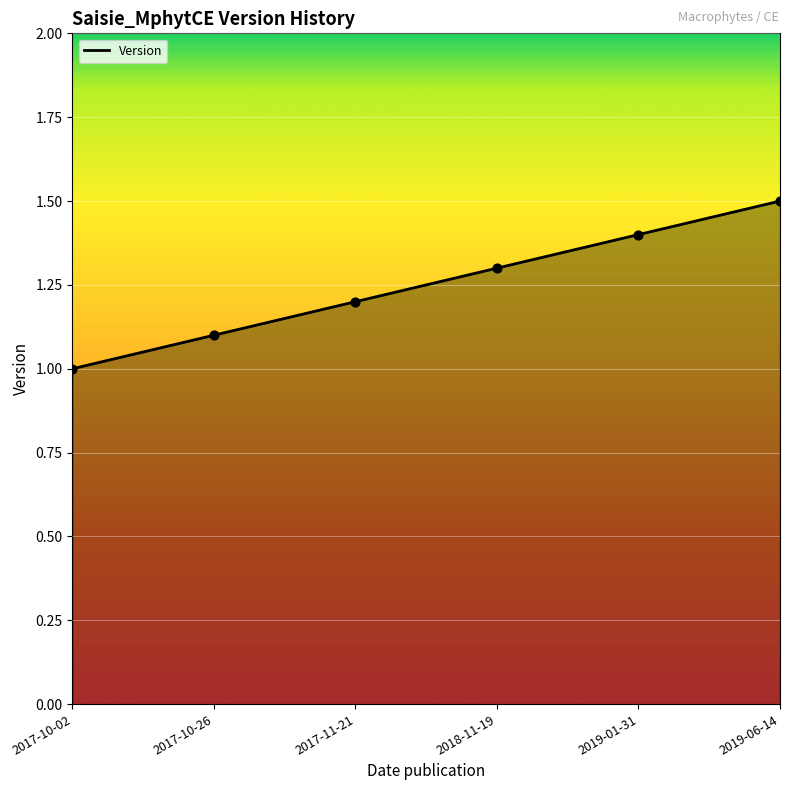

Between 2017-10-02 and 2017-10-26, which is larger?

2017-10-26